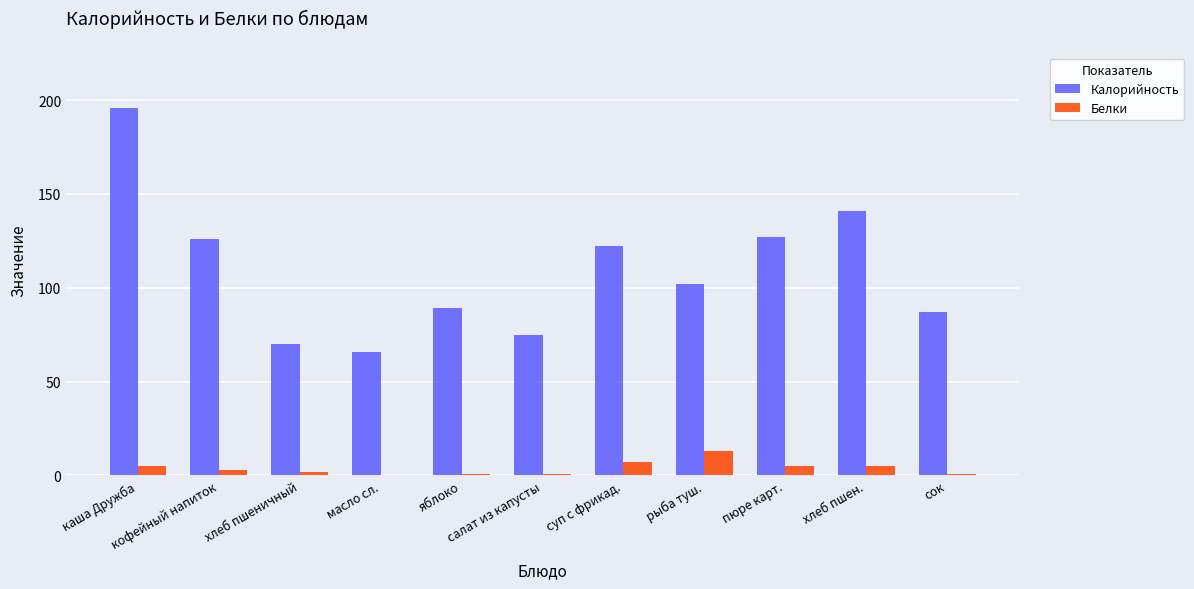

What is the maximum value shown in the chart?

196